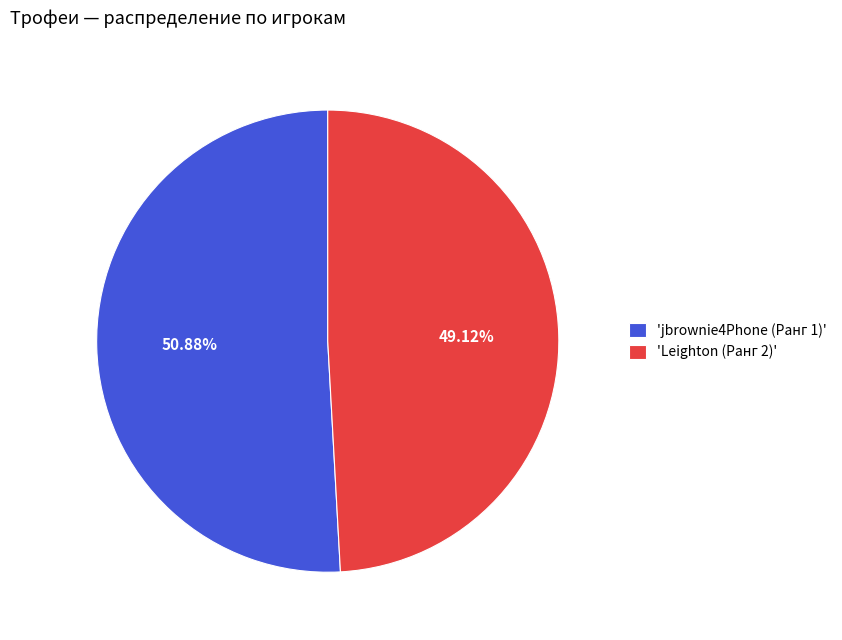

Do 'Leighton (Ранг 2)' and 'jbrownie4Phone (Ранг 1)' together represent more than half of the pie?

Yes